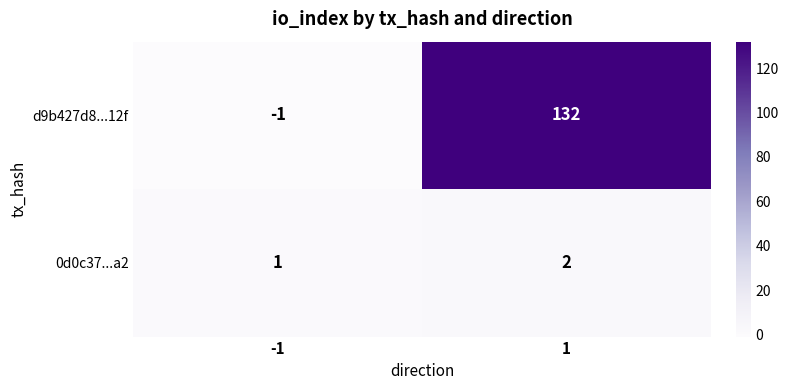

Reading right to left, list all the values displayed in this chart.

d9b427d8...12f: 132	-1
0d0c37...a2: 2	1